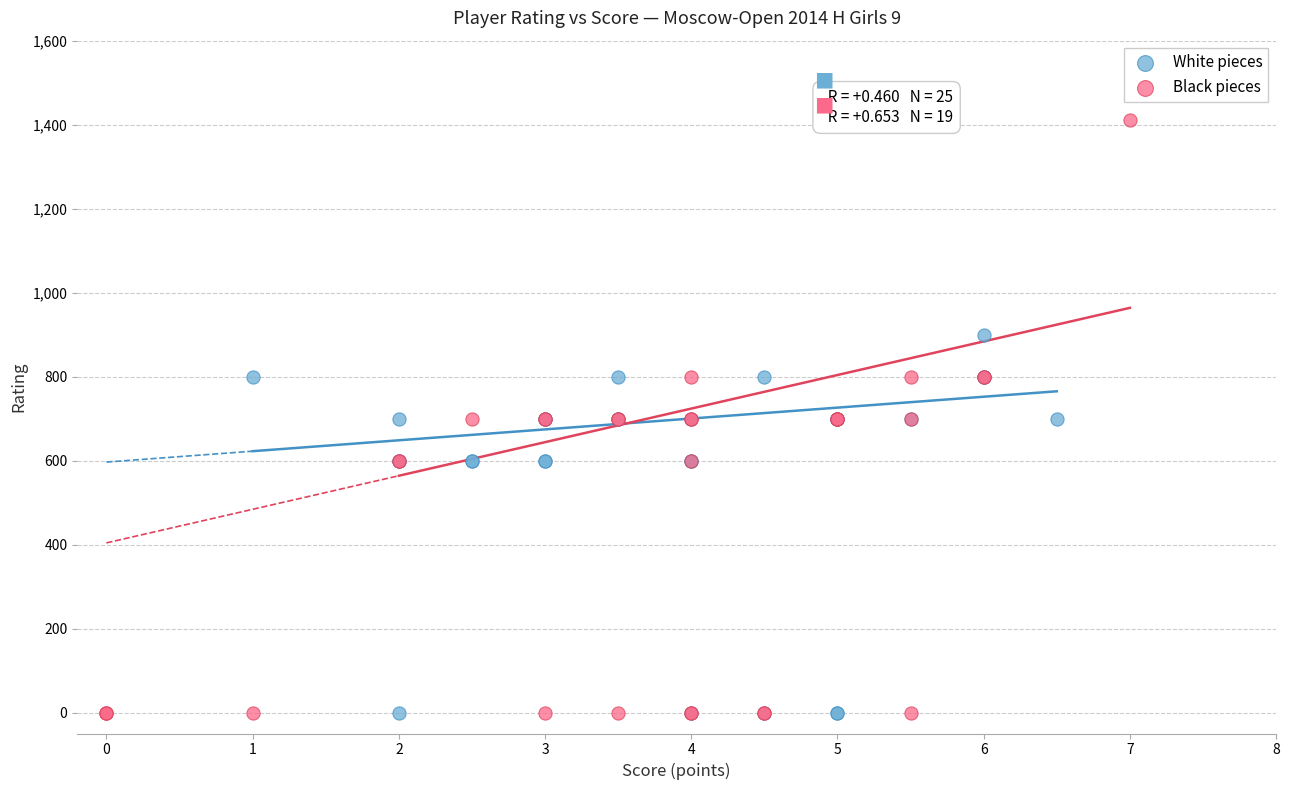

Which series has the widest spread of Y values?

Black pieces